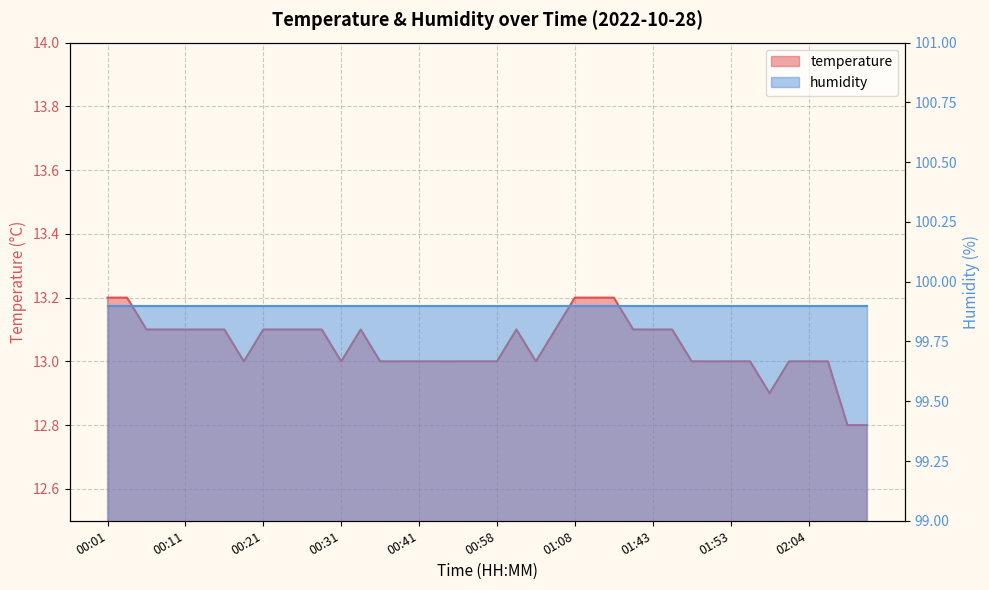

Where is the data nearest to the value 13?

00:19